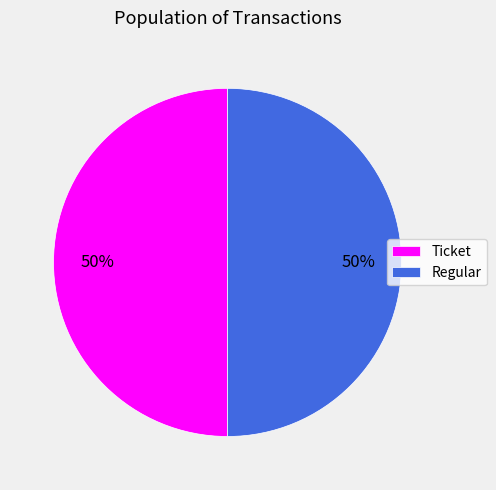

To the nearest percent, what is the combined percentage of Ticket and Regular?

100%